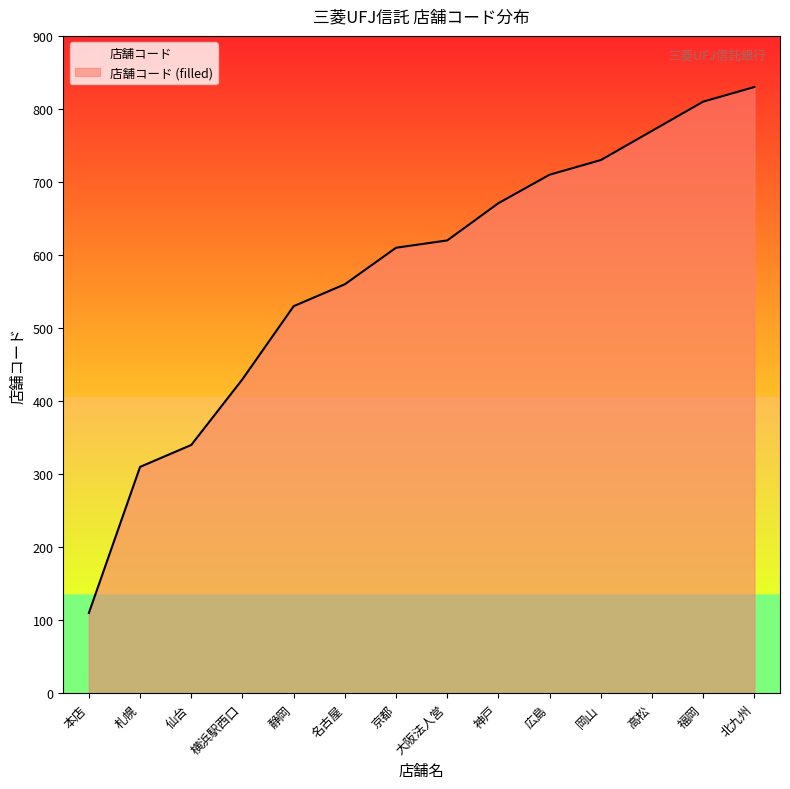

Reading left to right, transcribe all the data shown in this chart.

本店=110	札幌=310	仙台=340	横浜駅西口=430	静岡=530	名古屋=560	京都=610	大阪法人営=620	神戸=671	広島=710	岡山=730	高松=770	福岡=810	北九州=830